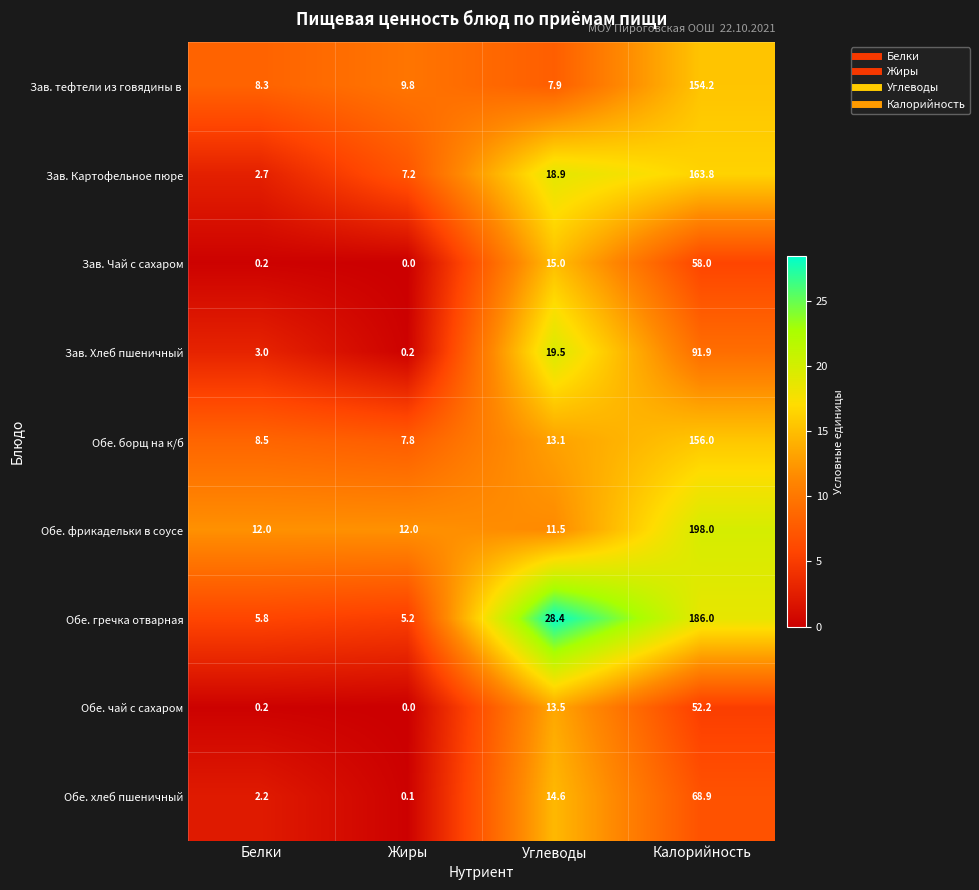

What is the difference between the second highest and minimum values in the Зав. Хлеб пшеничный series?

19.3